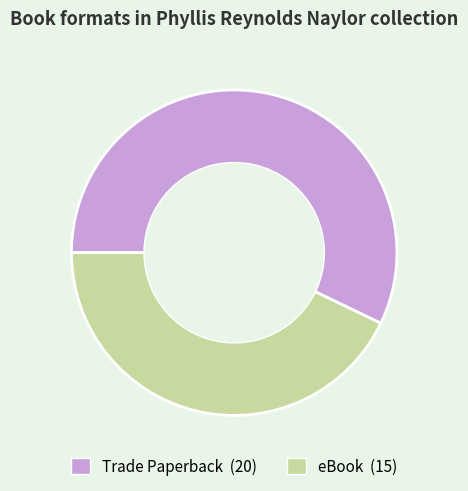

Do eBook and Trade Paperback together represent more than half of the pie?

Yes